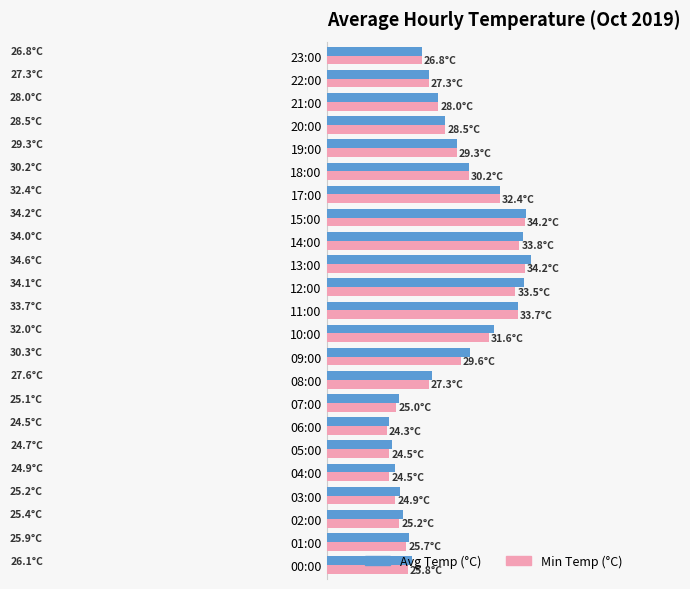

Reading left to right, what are all the values shown in this chart?

Avg Temp (°C): 26.1	25.9	25.4	25.2	24.9	24.7	24.5	25.1	27.6	30.3	32.0	33.7	34.1	34.6	34.0	34.2	32.4	30.2	29.3	28.5	28.0	27.3	26.8
Min Temp (°C): 25.8	25.7	25.2	24.9	24.5	24.5	24.3	25.0	27.3	29.6	31.6	33.7	33.5	34.2	33.8	34.2	32.4	30.2	29.3	28.5	28.0	27.3	26.8